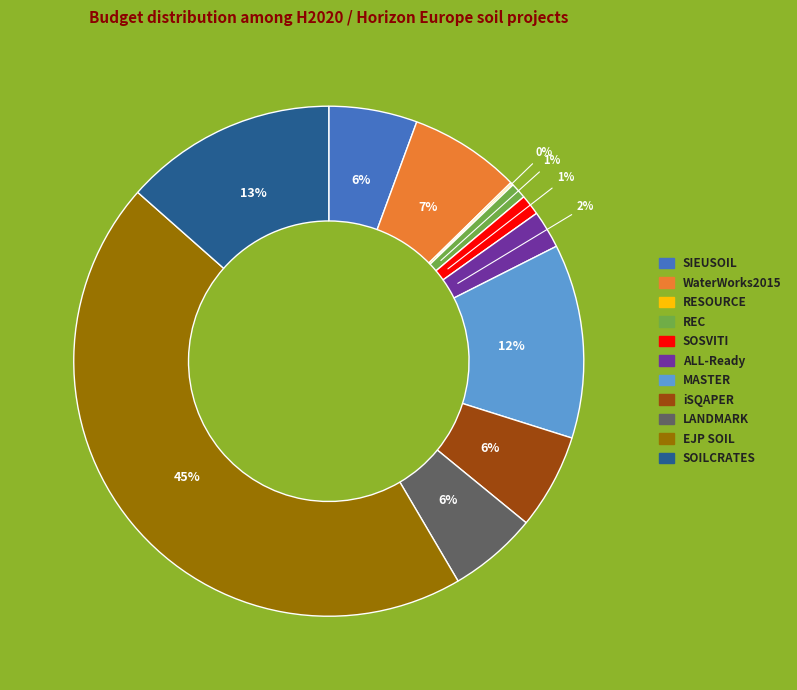

To the nearest percent, what percentage of the pie is iSQAPER?

6%